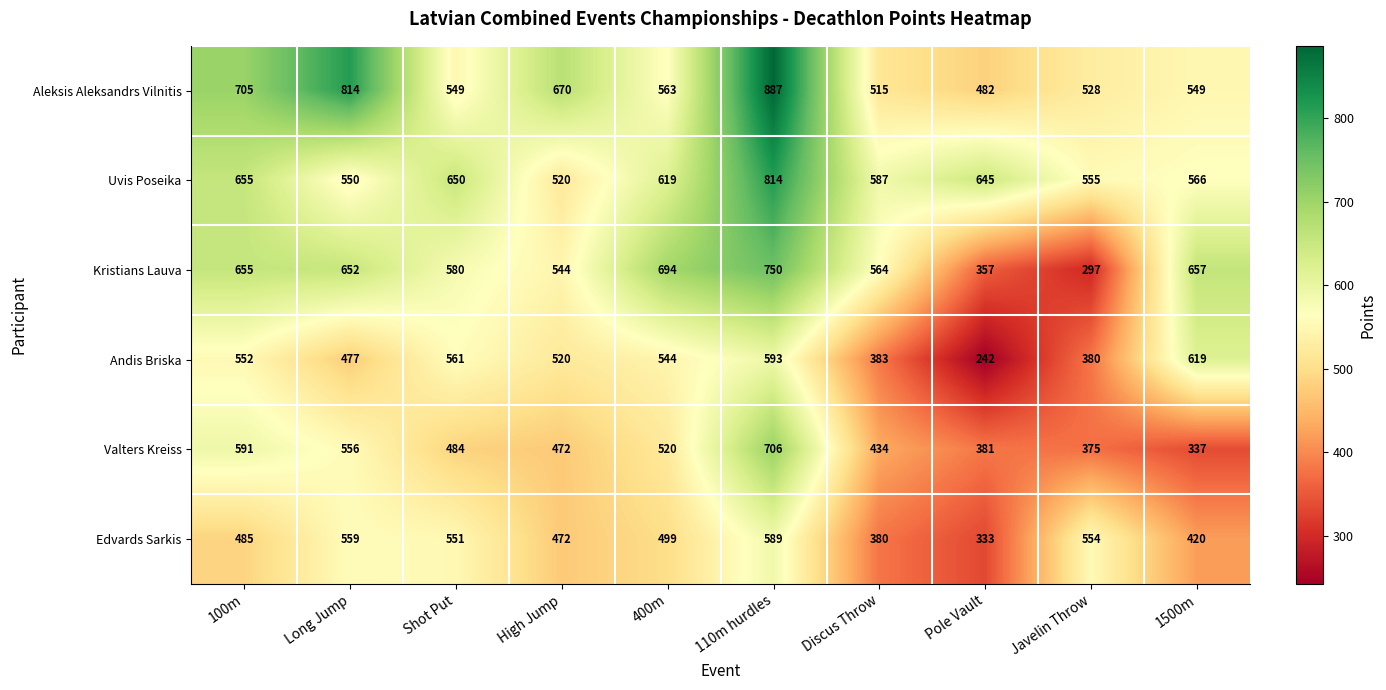

How many distinct data groups are displayed?

6